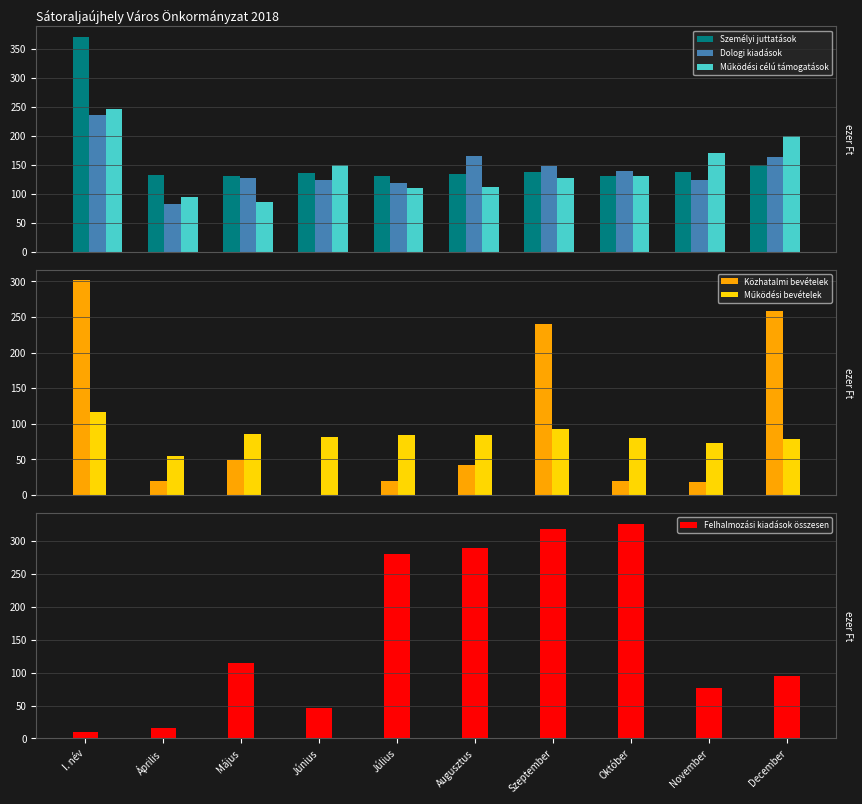

Read the Működési bevételek value at December.

78.4